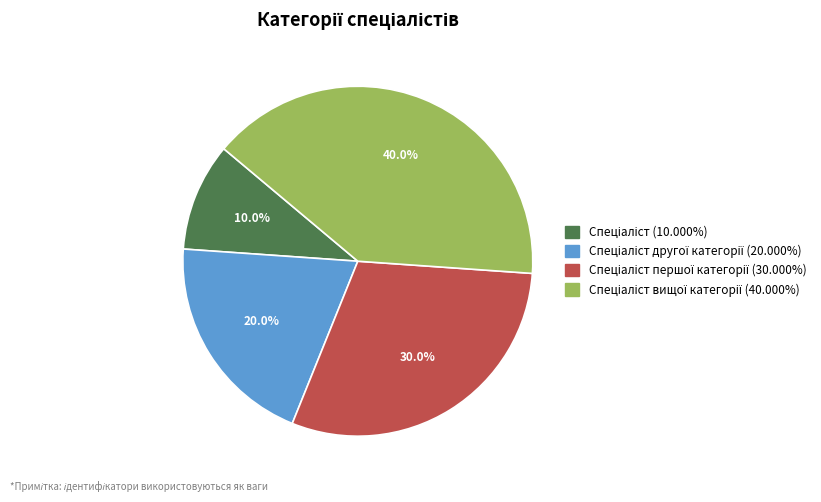

Is there a majority slice in this chart?

No